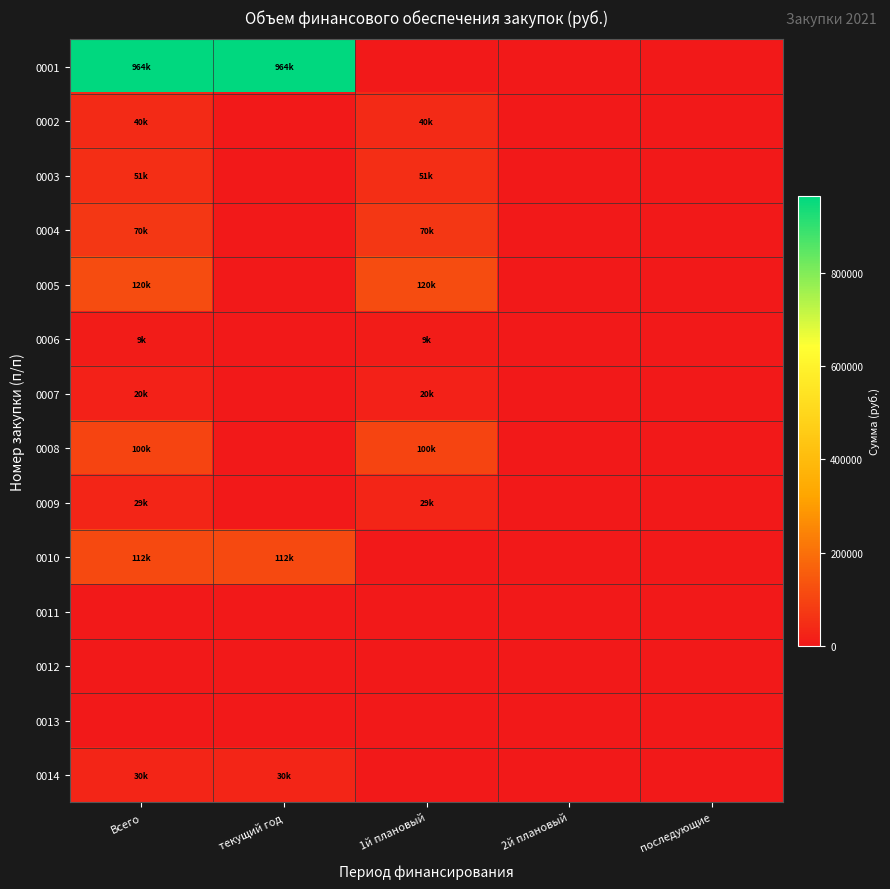

Which series has the widest spread of values?

0001